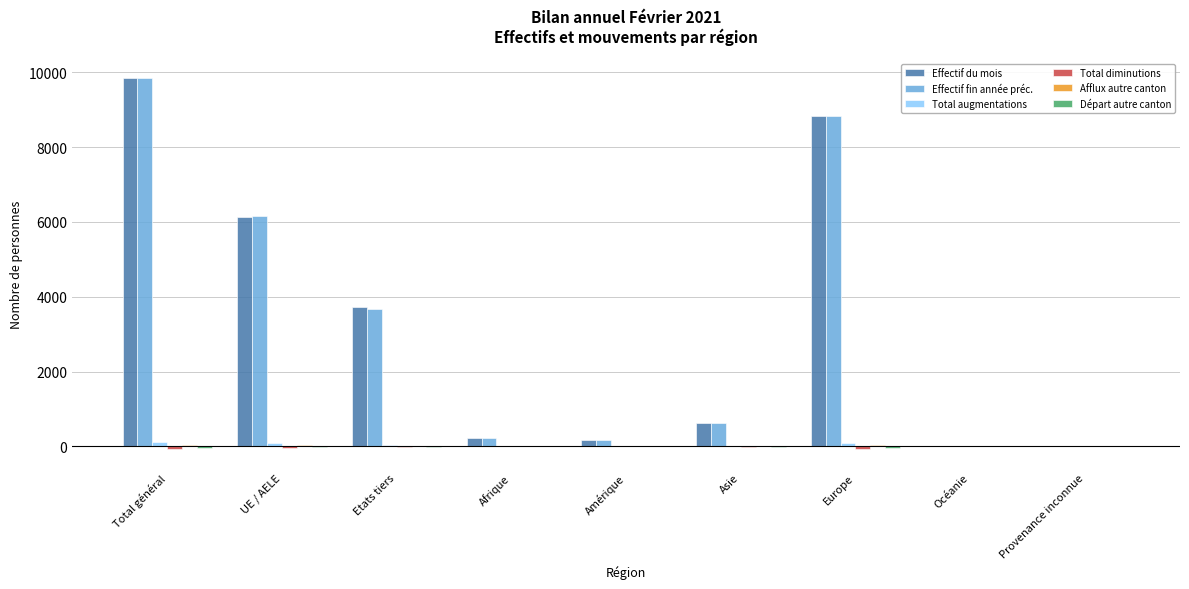

The Effectif fin année préc. series shows 3676 at Etats tiers. True or false?

True